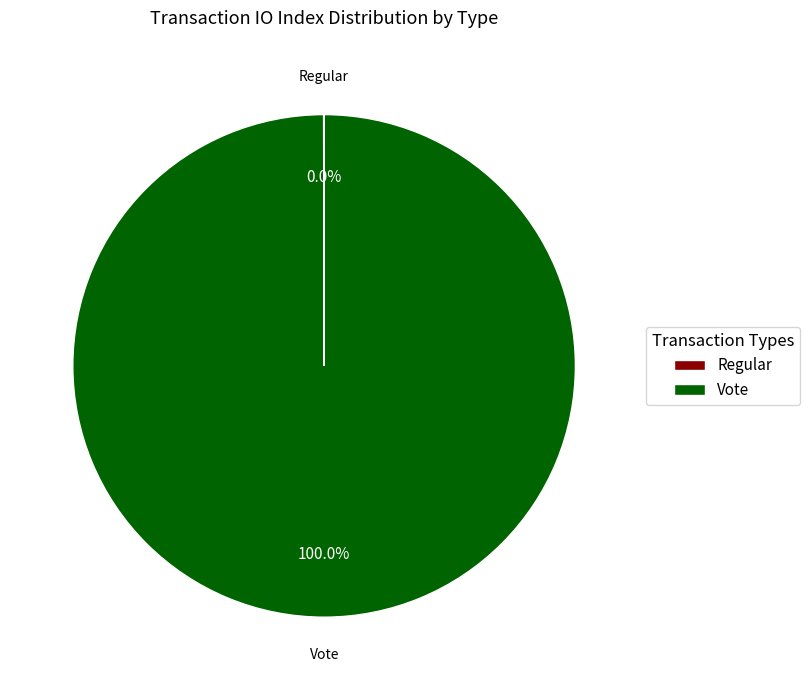

Is there any slice that represents more than half of the pie?

Yes